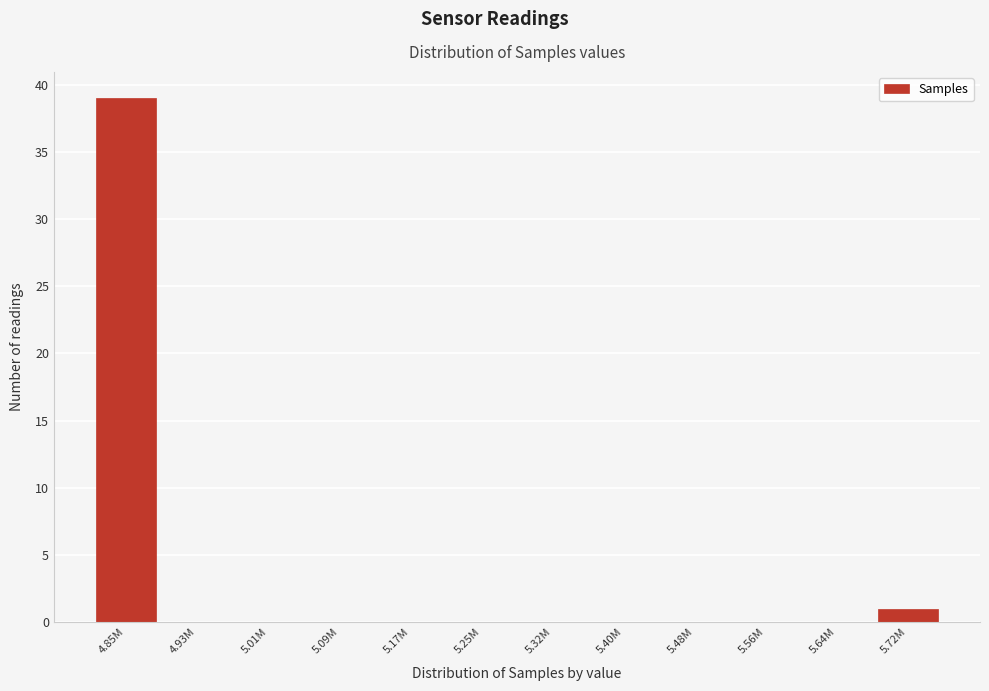

Reading left to right, list all the values displayed in this chart.

4.85M=39	4.93M=0	5.01M=0	5.09M=0	5.17M=0	5.25M=0	5.32M=0	5.40M=0	5.48M=0	5.56M=0	5.64M=0	5.72M=1